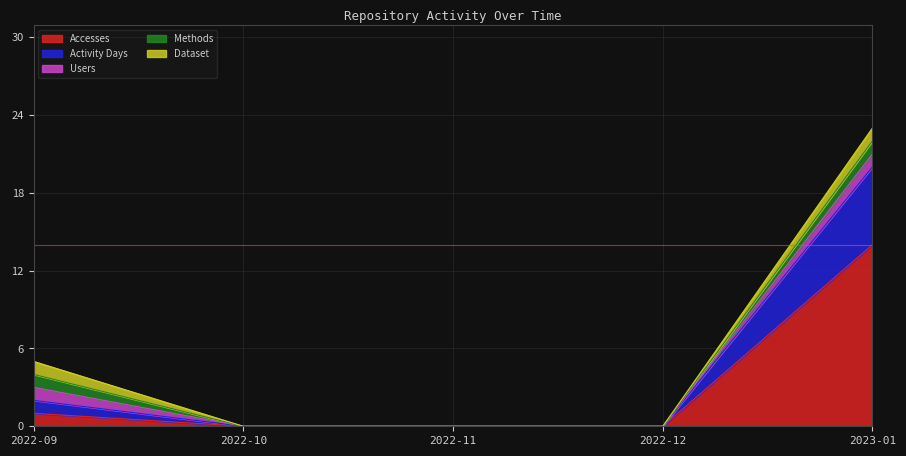

True or false: Dataset and Activity Days intersect in this chart.

False